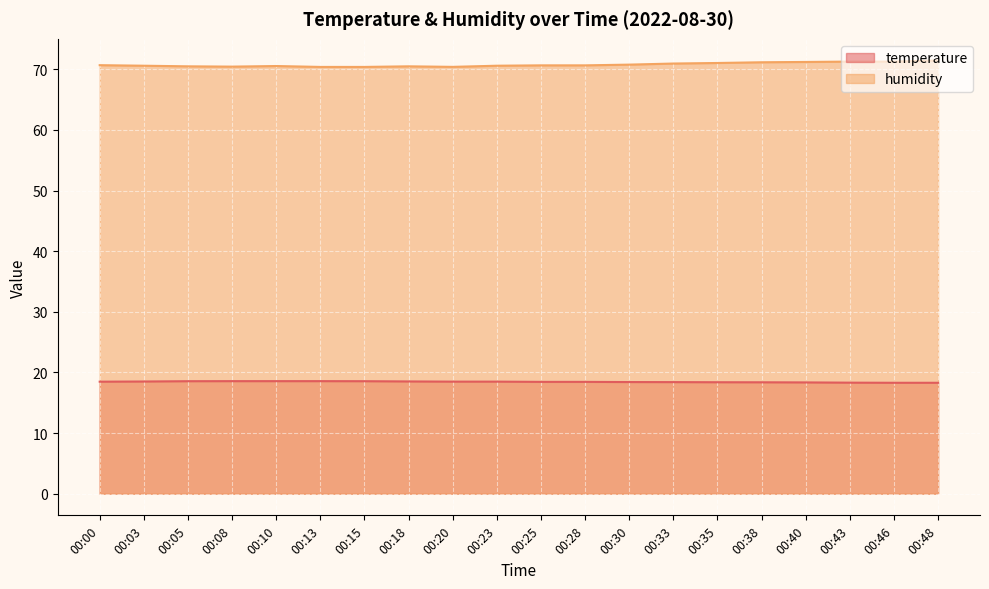

The value of temperature at 00:38 is 32.9. True or false?

False